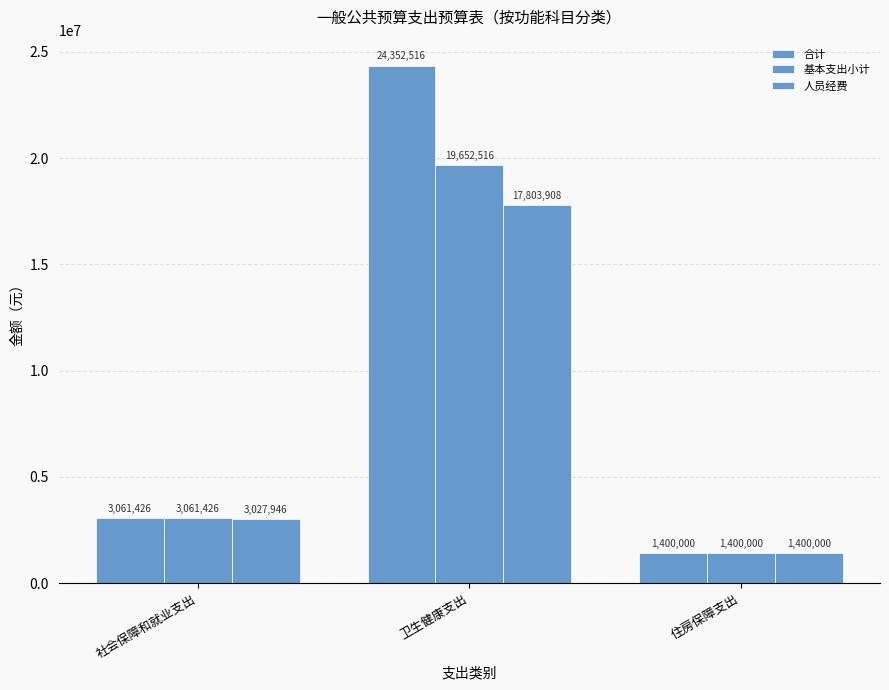

How many bars are there in each group?

3